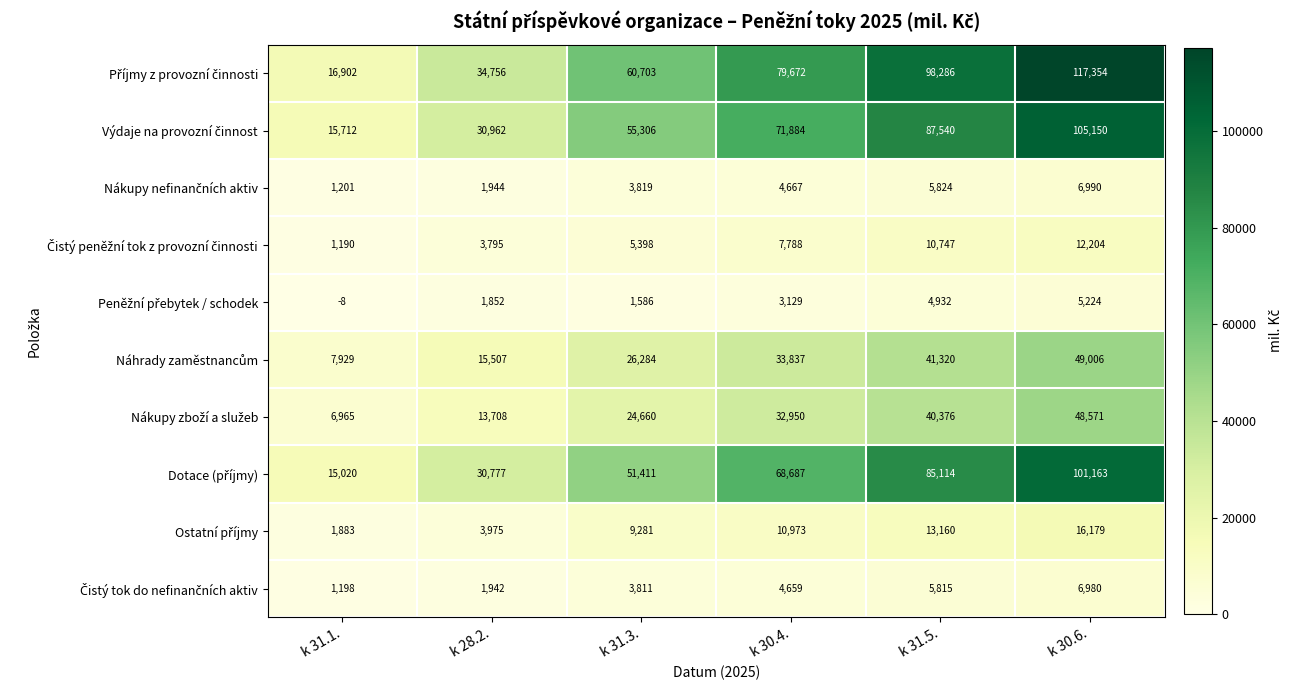

Which category has the lowest value across all series?

k 31.1.